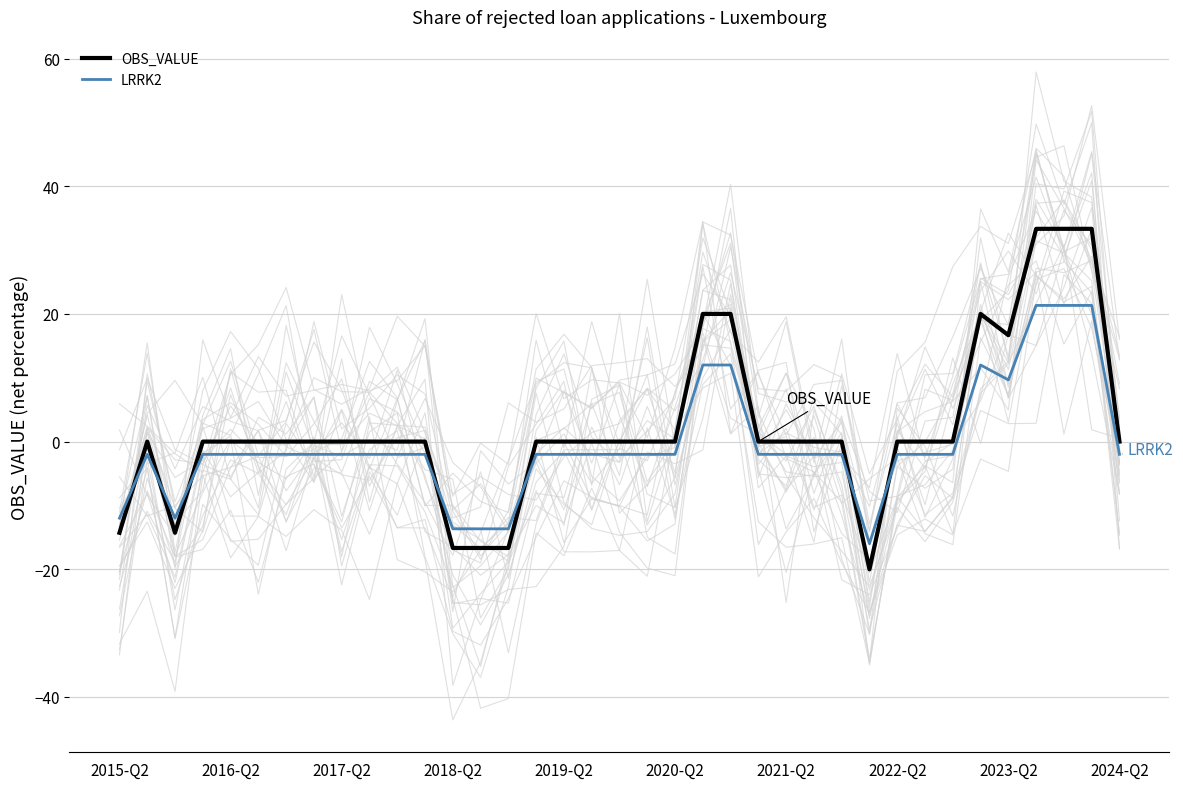

How many positive values does the OBS_VALUE series have?

7